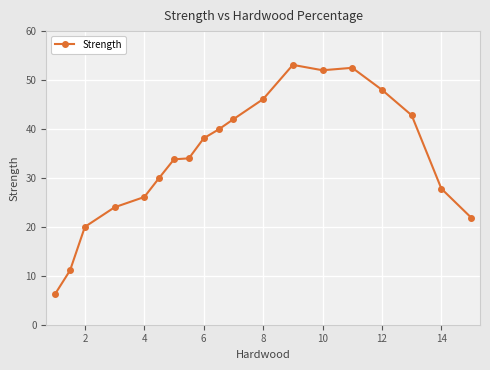

What is the value of the 16th point from the left?

48.0